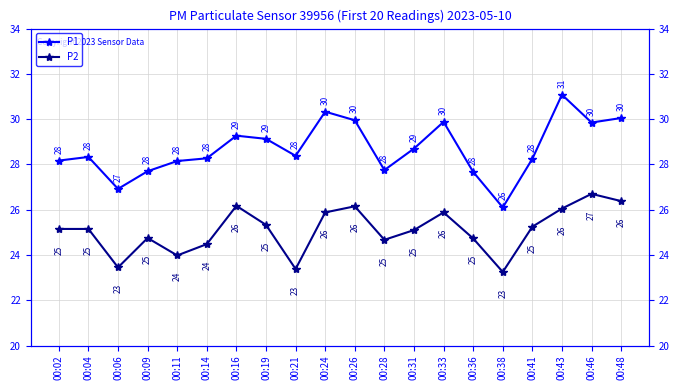

At which label does P2 first exceed 25?

00:02